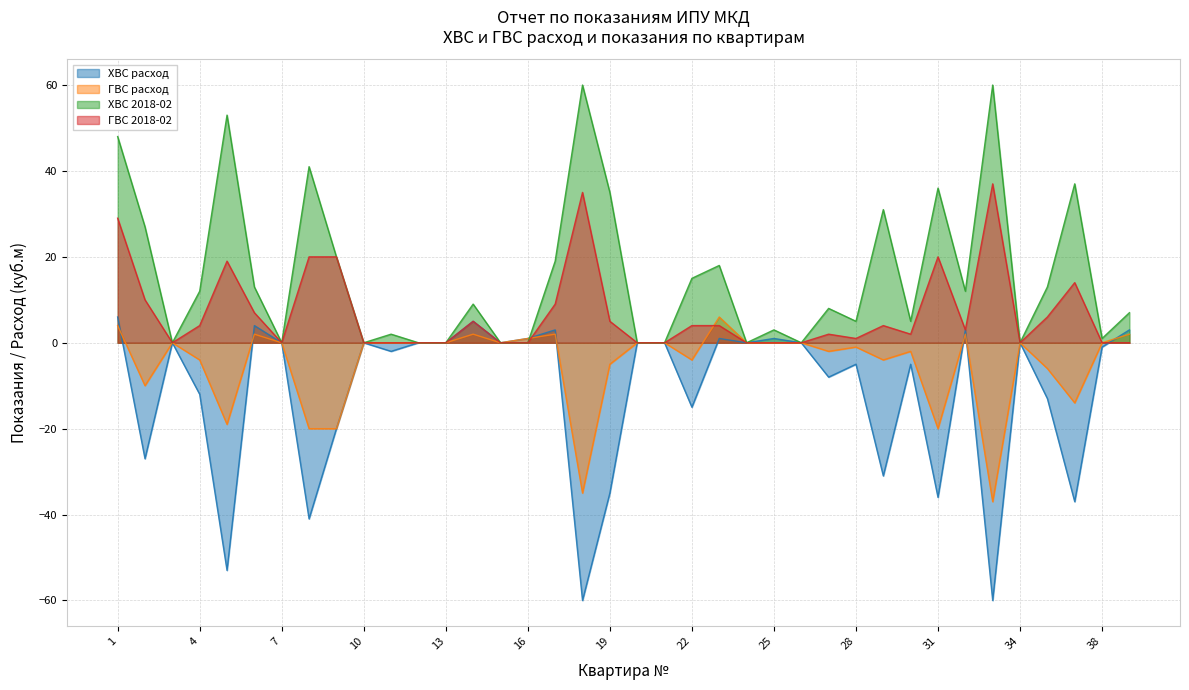

Where is ГВС 2018-02 nearest to the value 18?

5